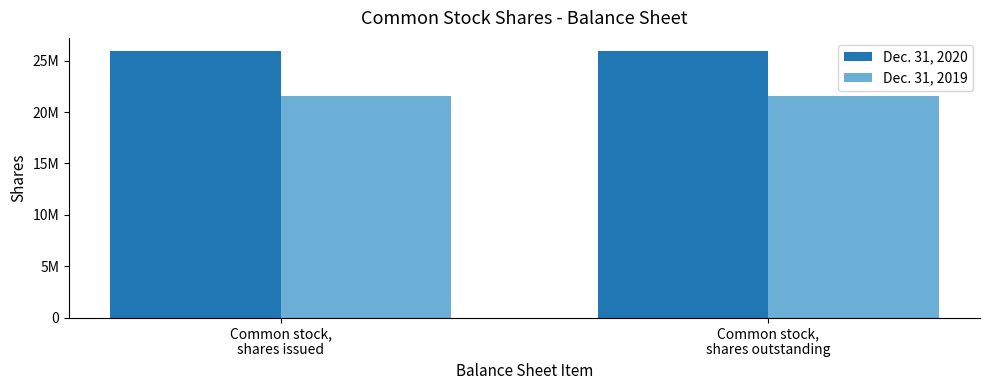

Which series has the largest total across all categories?

Dec. 31, 2020